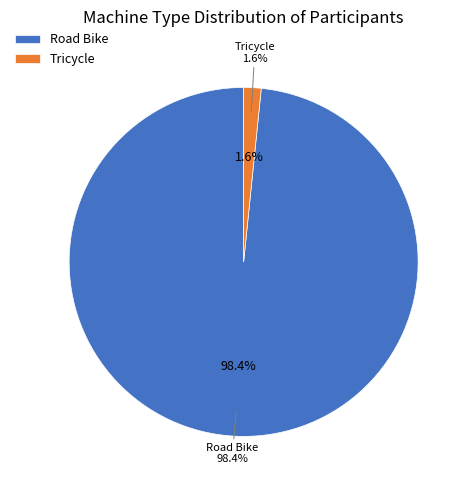

Is it true that Road Bike is 99% of the pie?

False